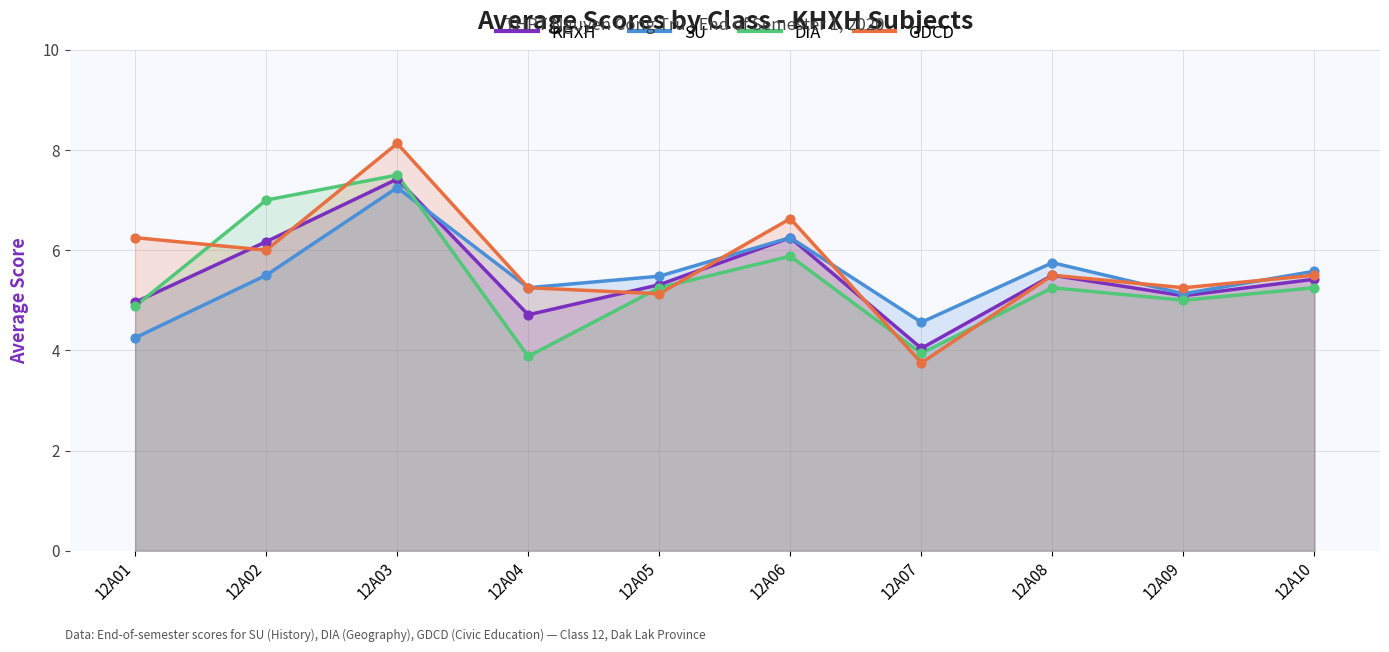

What is the total value across all series at 12A02?

24.7